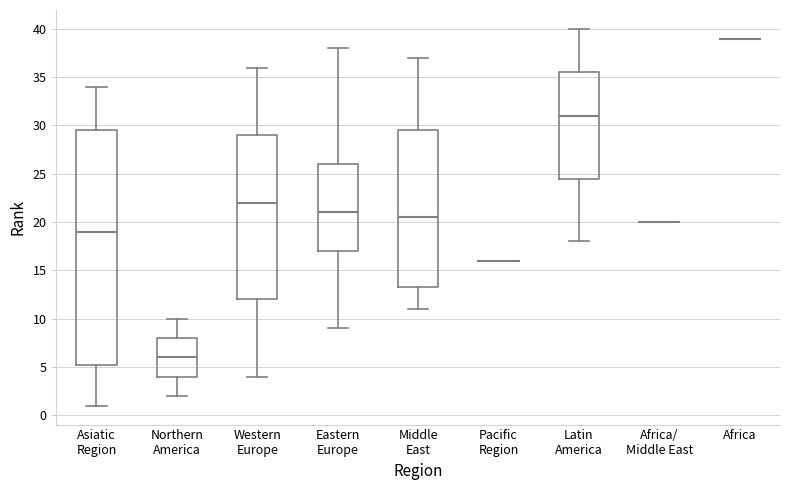

Which box is the tallest, from its lower edge to its upper edge?

Asiatic Region